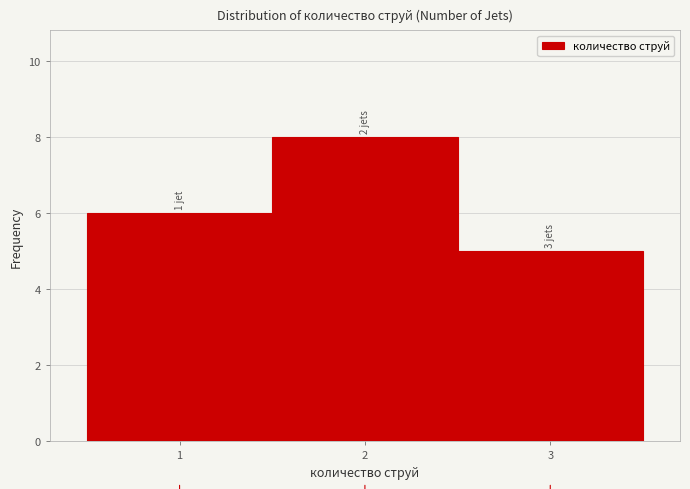

Over which range of the x-axis is the bar tallest?

1.5 to 2.5